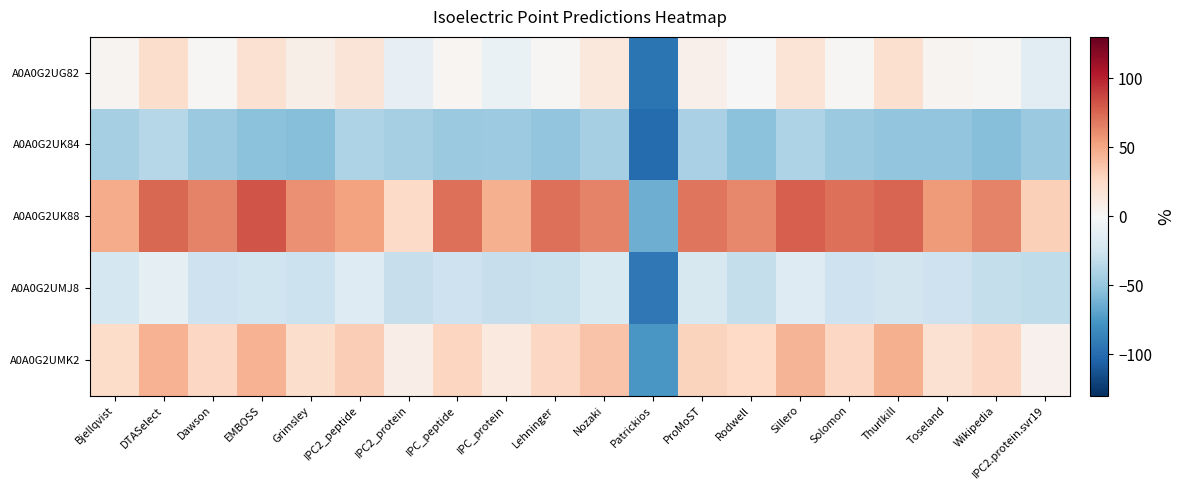

Rank the series at IPC2_peptide from lowest to highest value.

A0A0G2UK84, A0A0G2UMJ8, A0A0G2UG82, A0A0G2UMK2, A0A0G2UK88